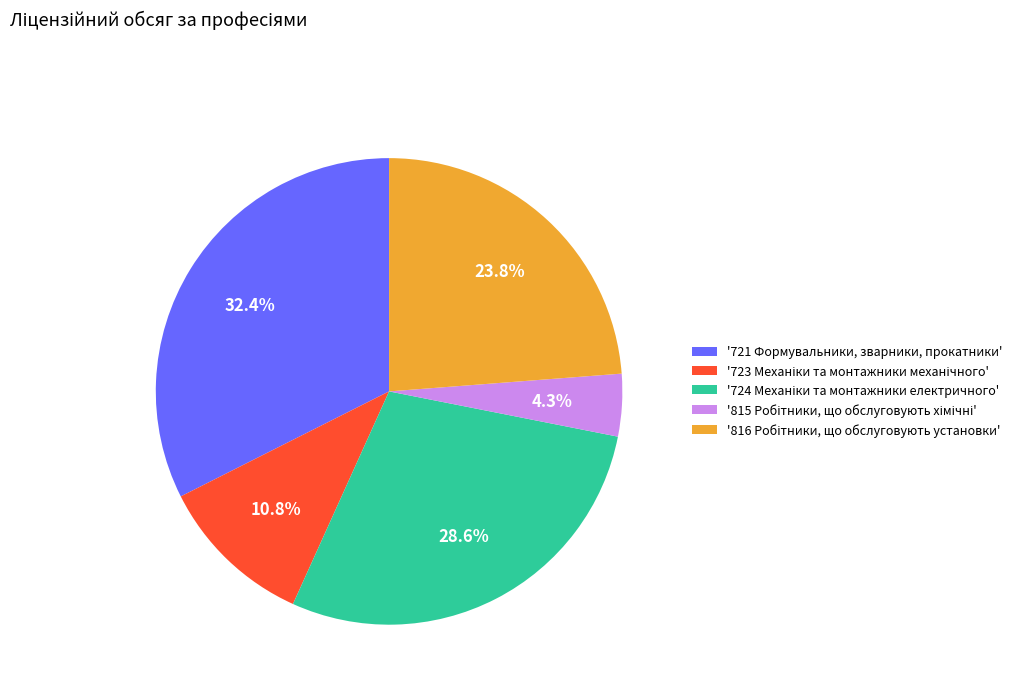

Which slice is the largest?

'721 Формувальники, зварники, прокатники'